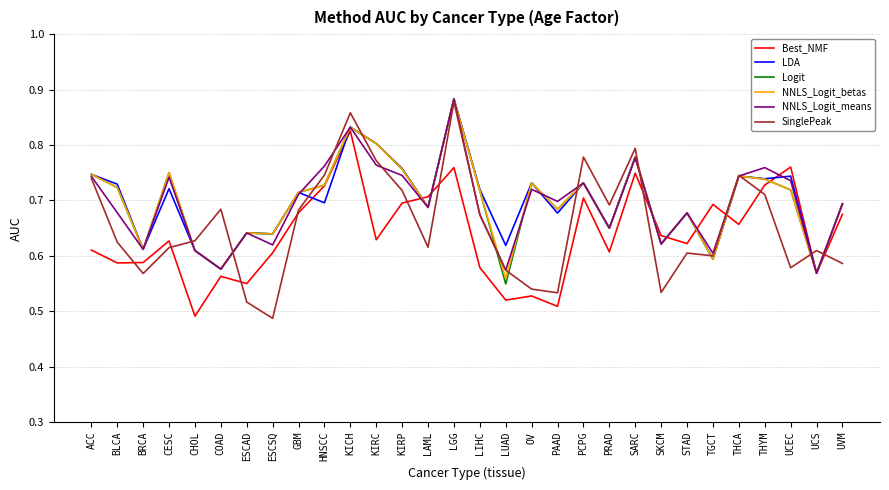

What is the difference between the SinglePeak values at UCS and PAAD?

0.1